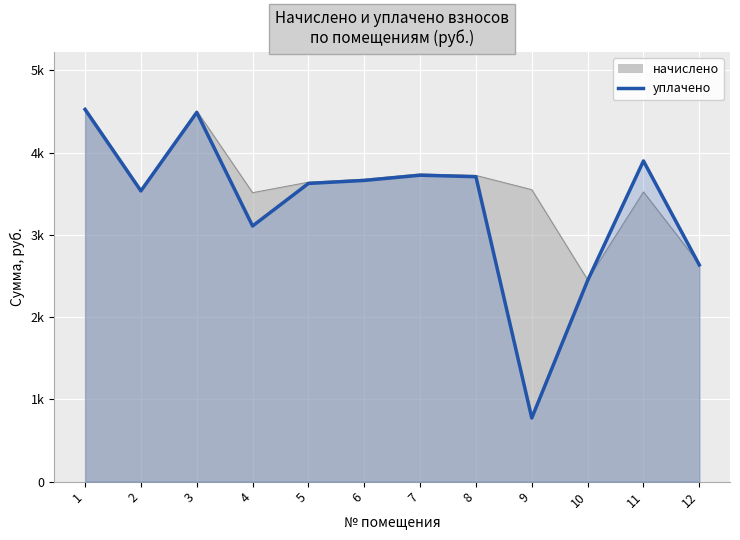

How many interior local valleys (lower than both neighbors) does the data have?

3